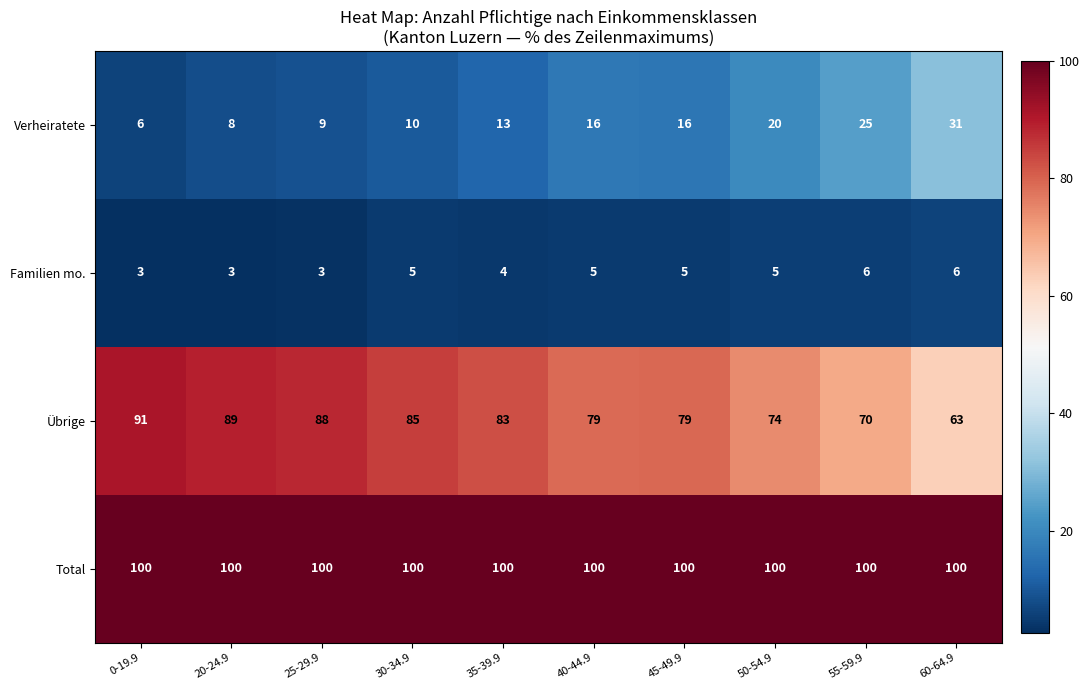

What is the greatest value displayed?

100